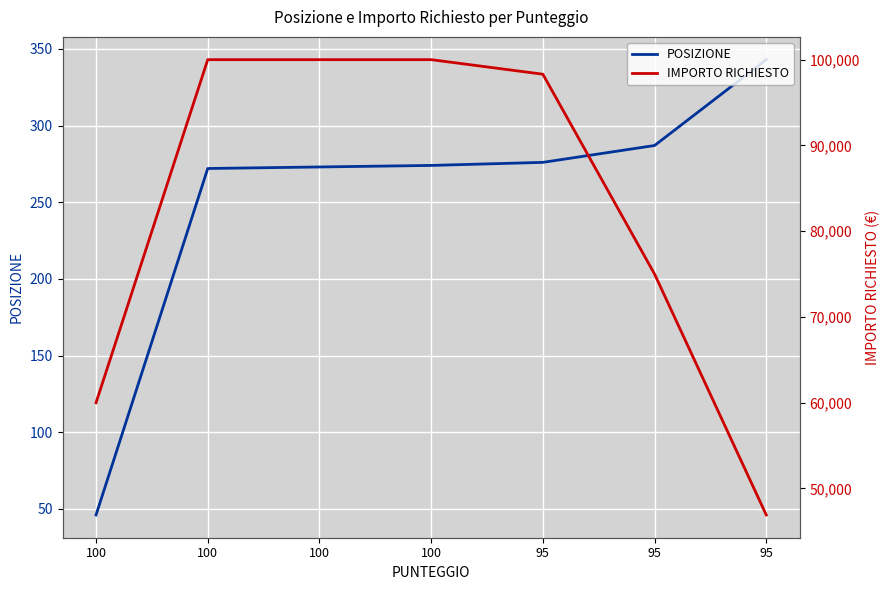

Between 100 and 95, which is larger?

95